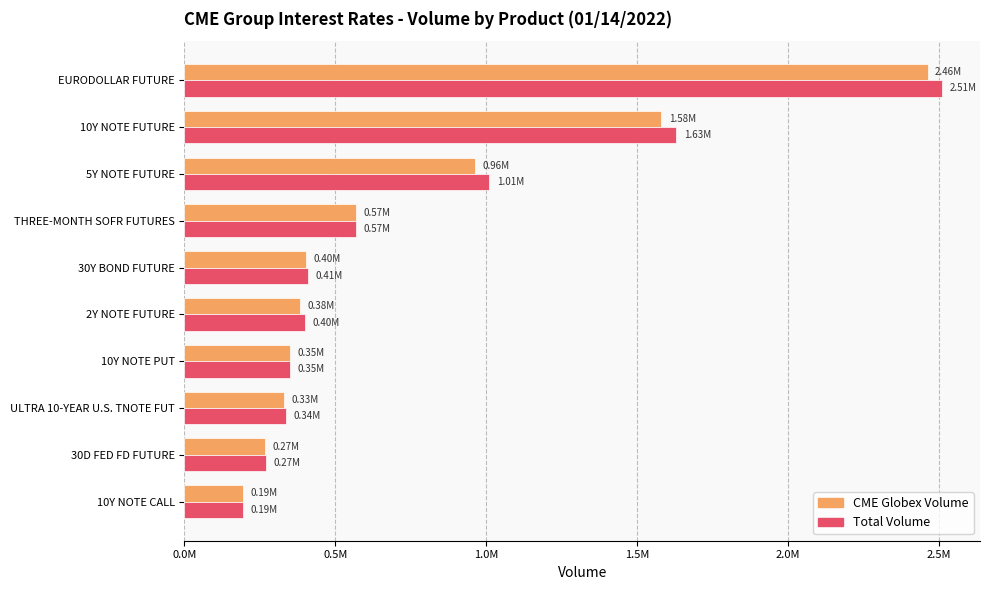

Rank the series by their average value, from highest to lowest.

Total Volume, CME Globex Volume